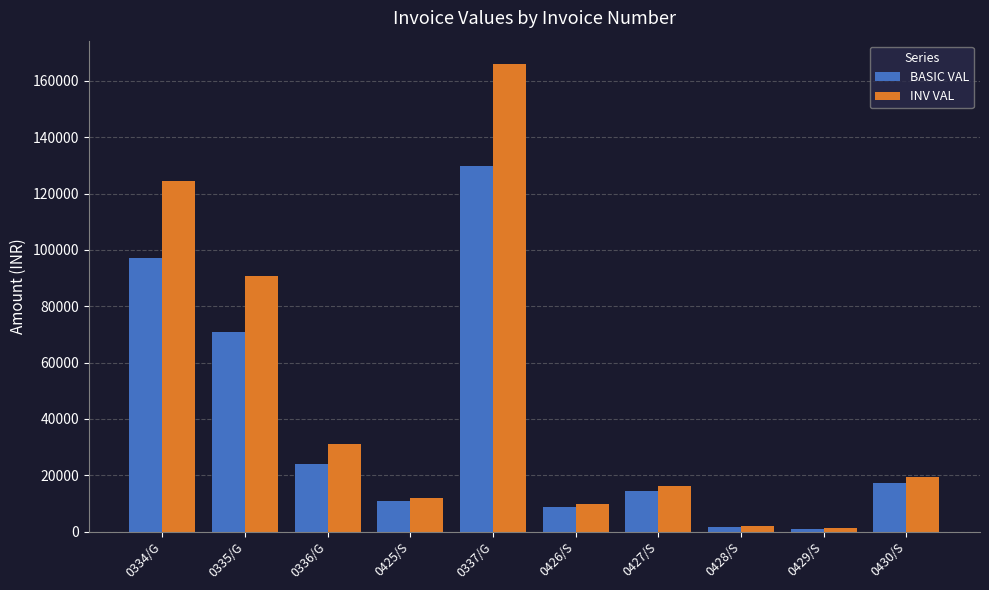

Does the chart contain any negative values?

No